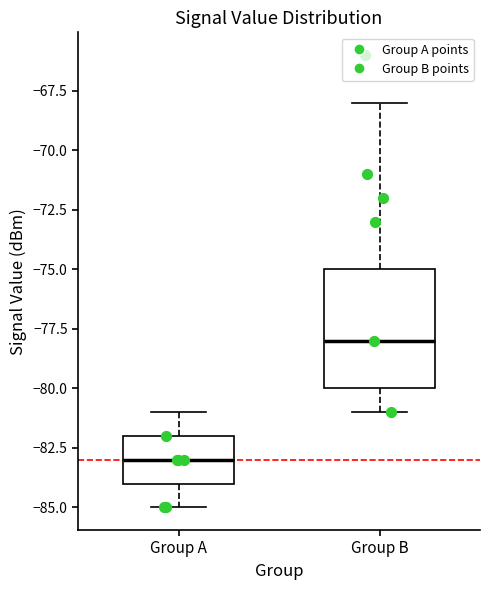

Where is the lower edge of the box for Group A on the y-axis? The values are not printed on the chart, so give them approximately, as read against the axis.

-84